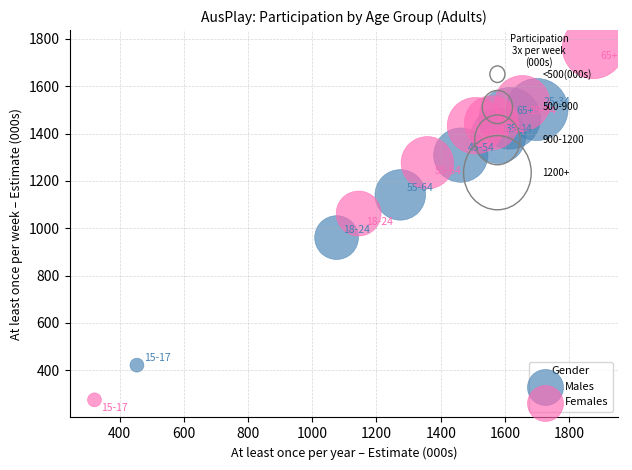

Which series has the widest spread of Y values?

Females